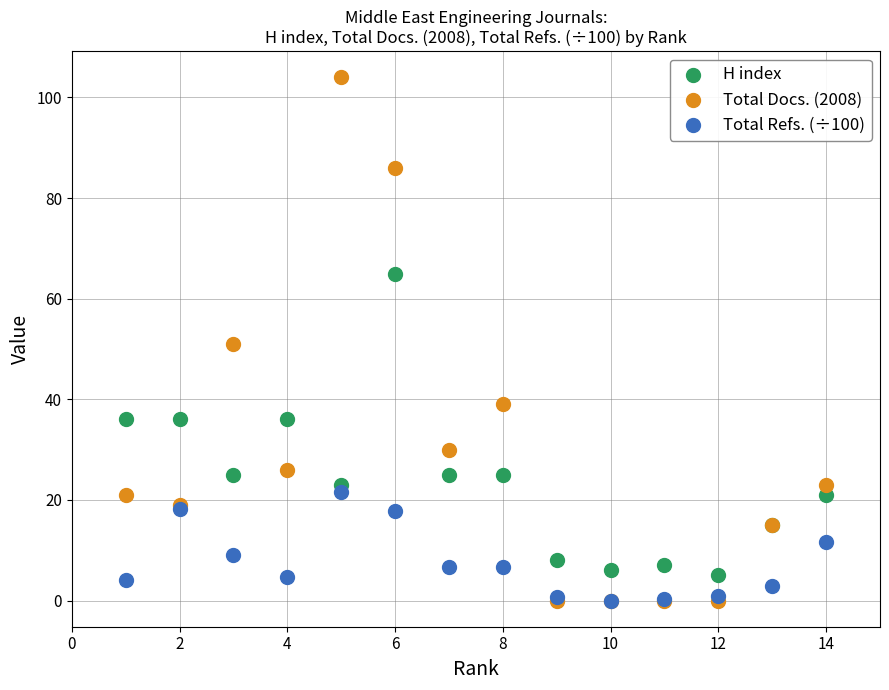

What are all the series names shown in the legend?

H index, Total Docs. (2008), Total Refs. (÷100)